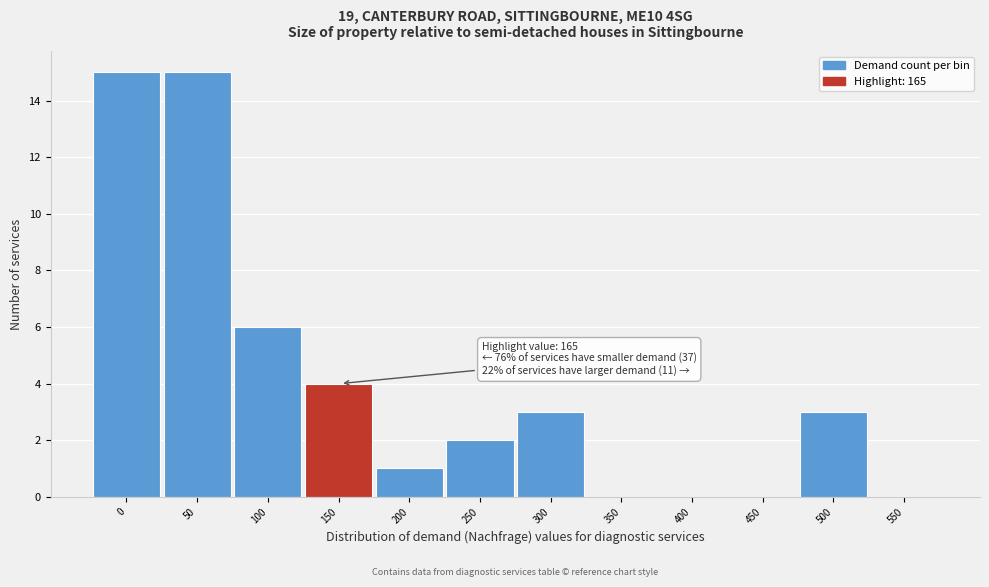

What is the maximum value shown in the chart?

15